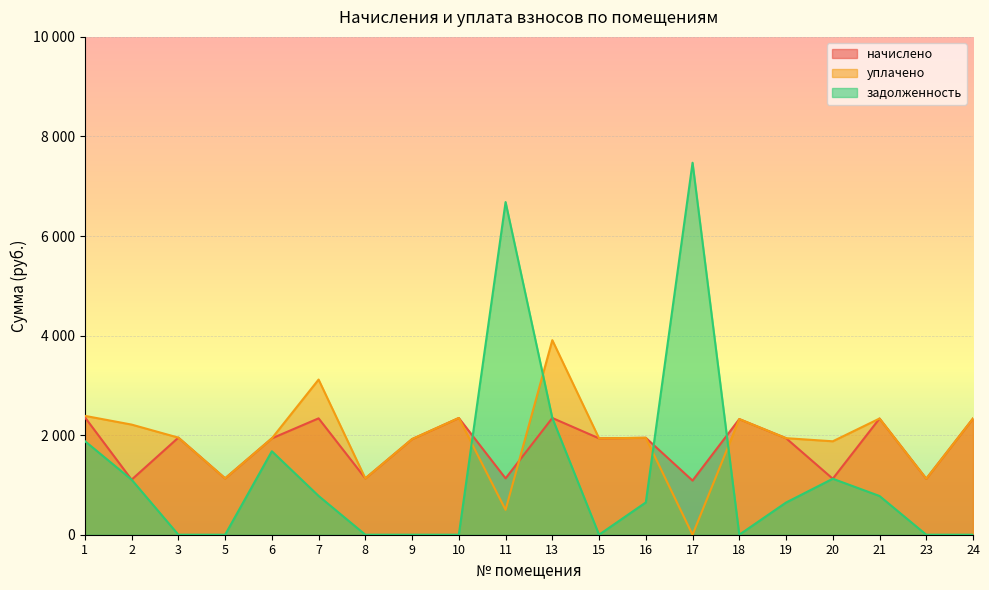

What is the difference between the maximum and minimum values in the начислено series?

1272.0